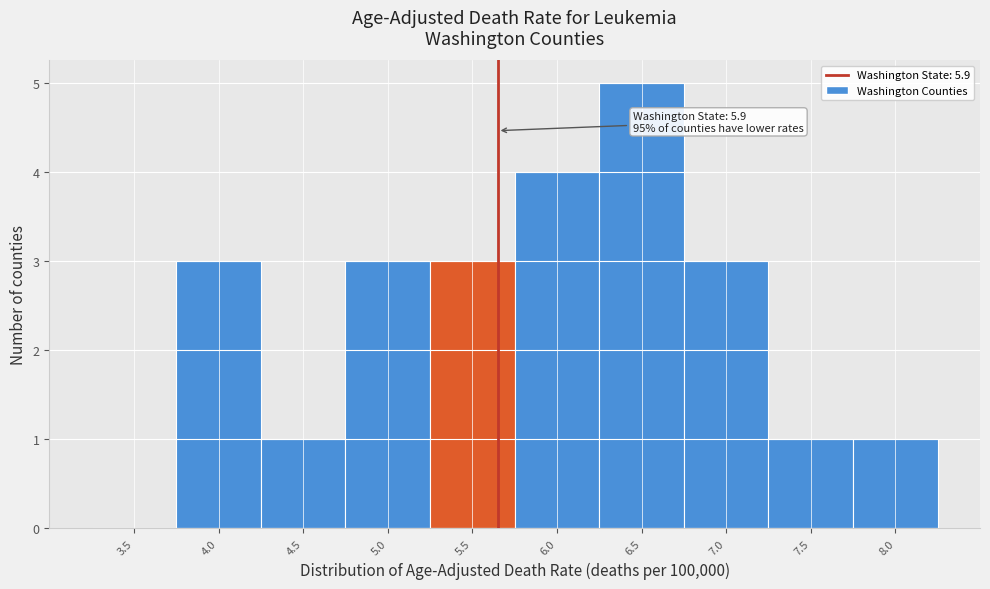

Reading right to left, list all the values displayed in this chart.

8.0=1	7.5=1	7.0=3	6.5=5	6.0=4	5.5=3	5.0=3	4.5=1	4.0=3	3.5=0